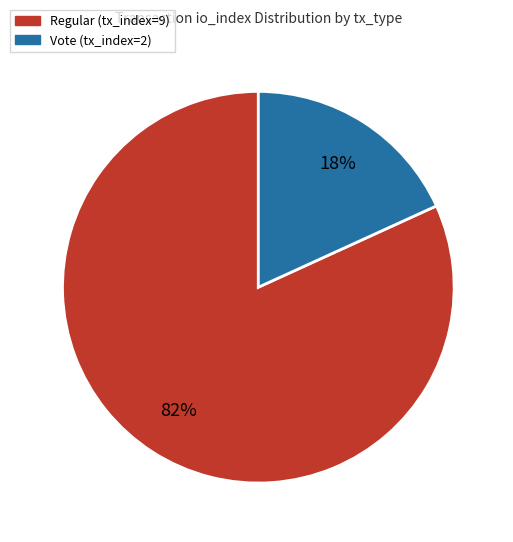

What percentage is the Regular (tx_index=9) slice, to the nearest percent?

82%